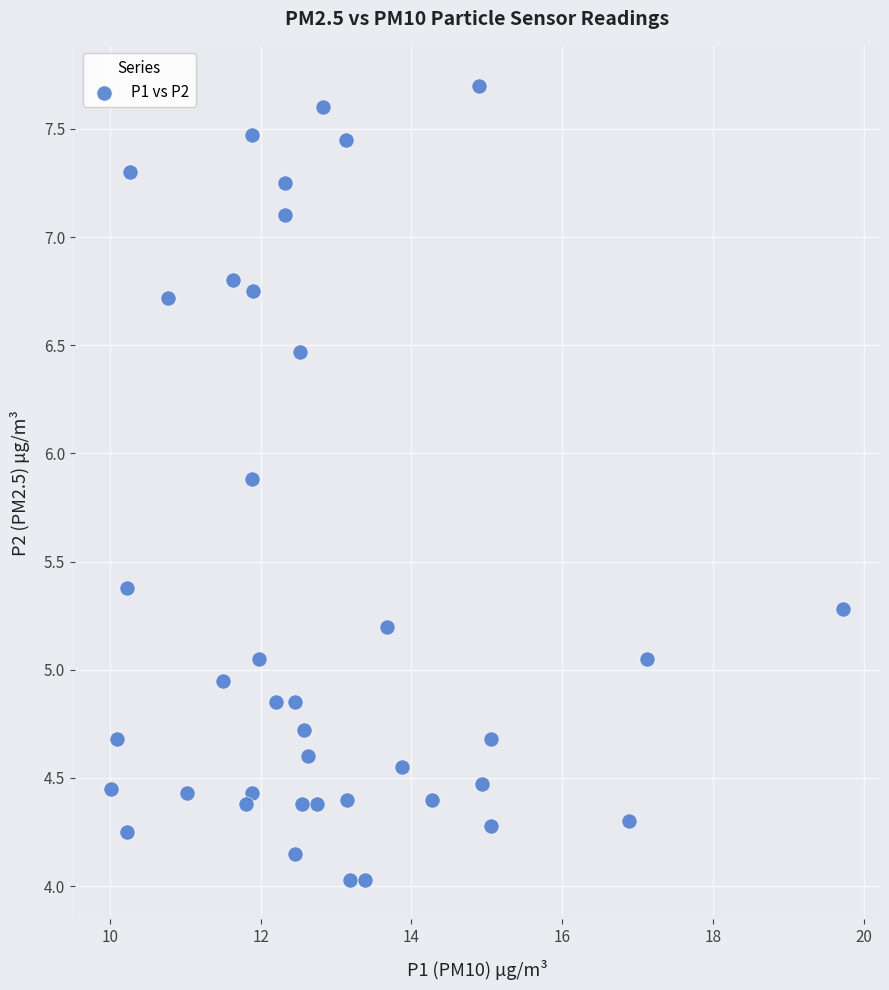

What is the range of X values (max minus min)?

9.7